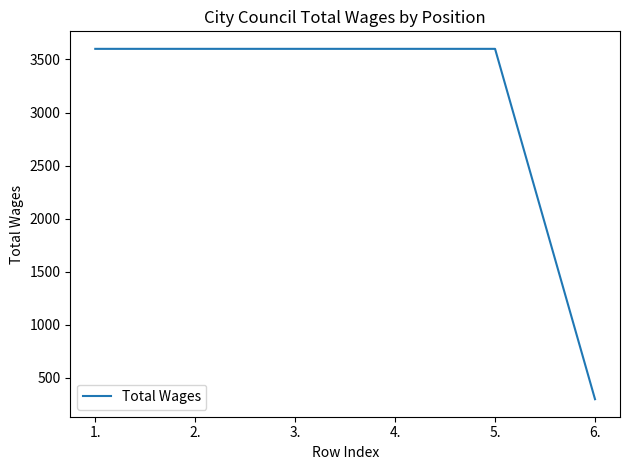

At which category does the chart reach its minimum across all series?

6.